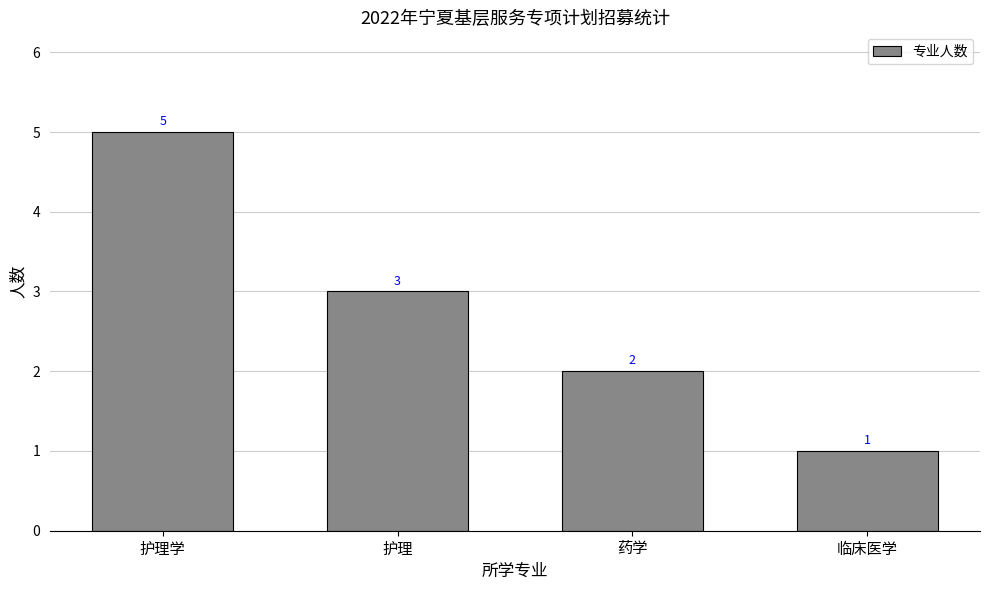

What is the value of the 2nd bar from the left?

3